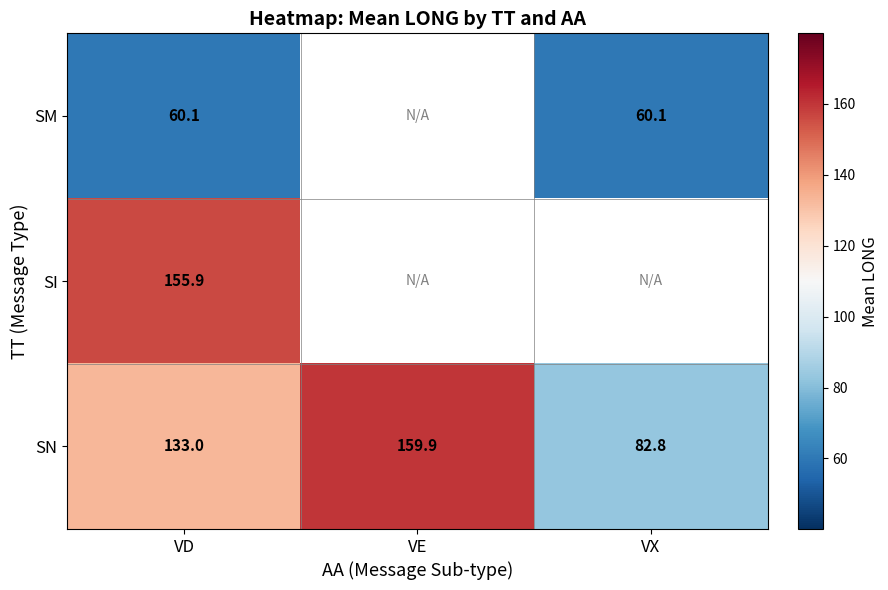

True or false: SM has a value of 60.1 at VD.

True